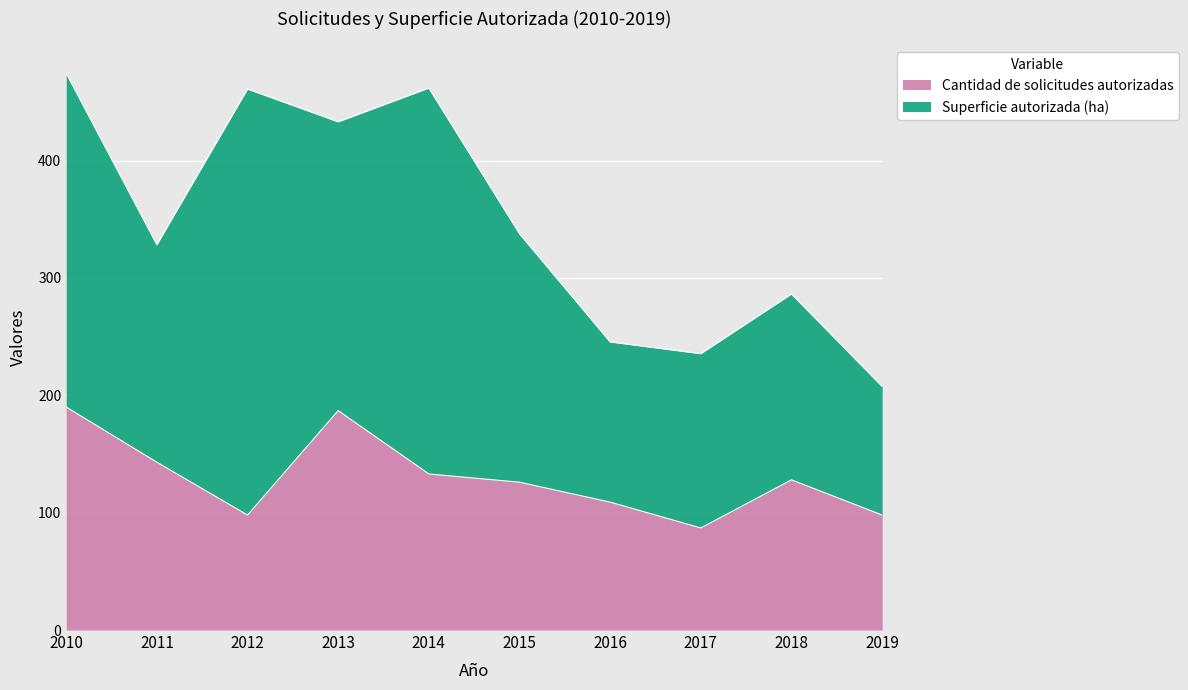

What is the value of the 9th point from the left?

128